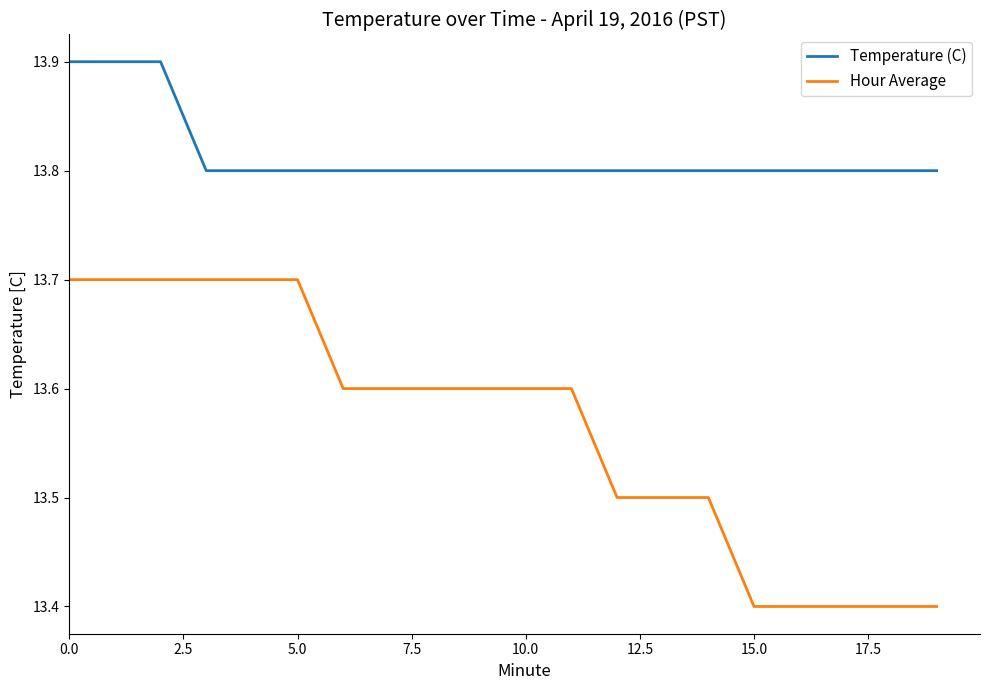

What is the sum of all Temperature (C) values?

276.3